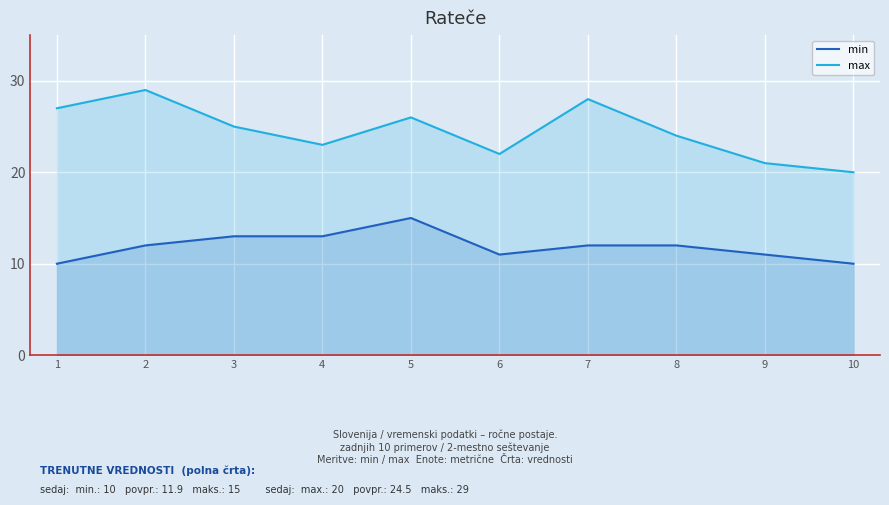

What is the value of the min point at the 6th from the left?

11